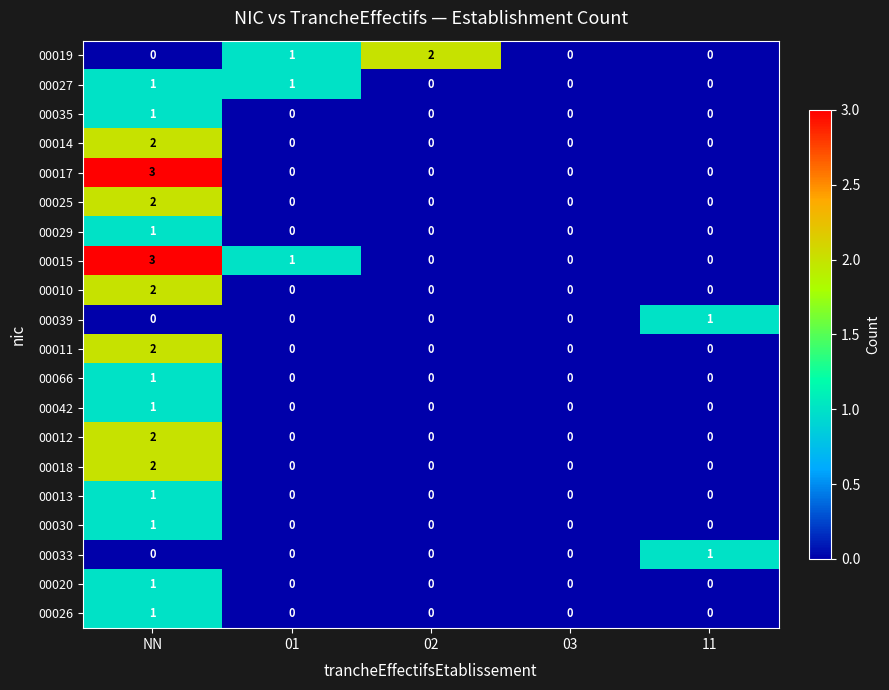

At which category is the sum across all series the highest?

NN